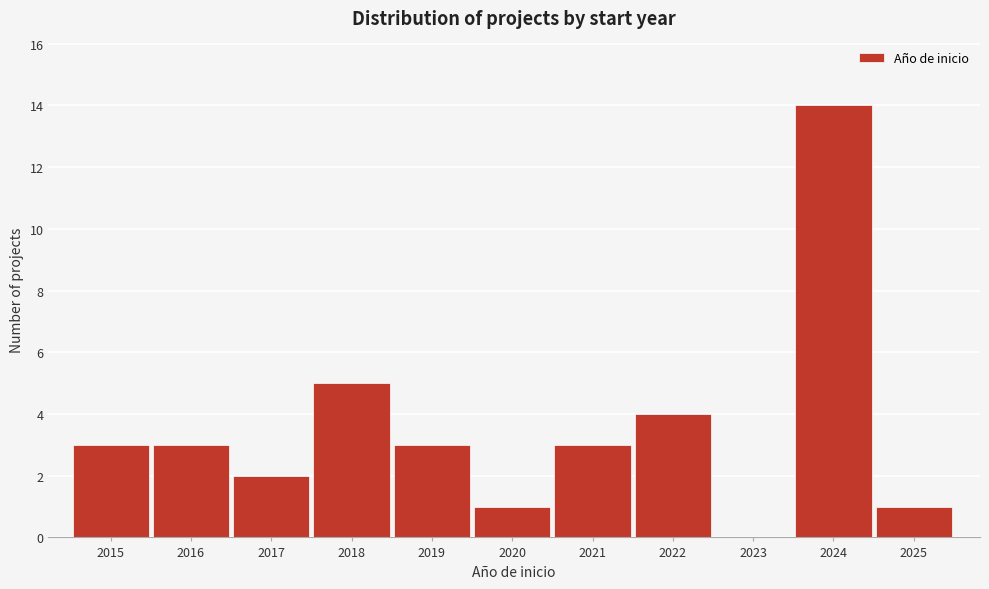

Reading left to right, list all the values displayed in this chart.

2015=3	2016=3	2017=2	2018=5	2019=3	2020=1	2021=3	2022=4	2023=0	2024=14	2025=1